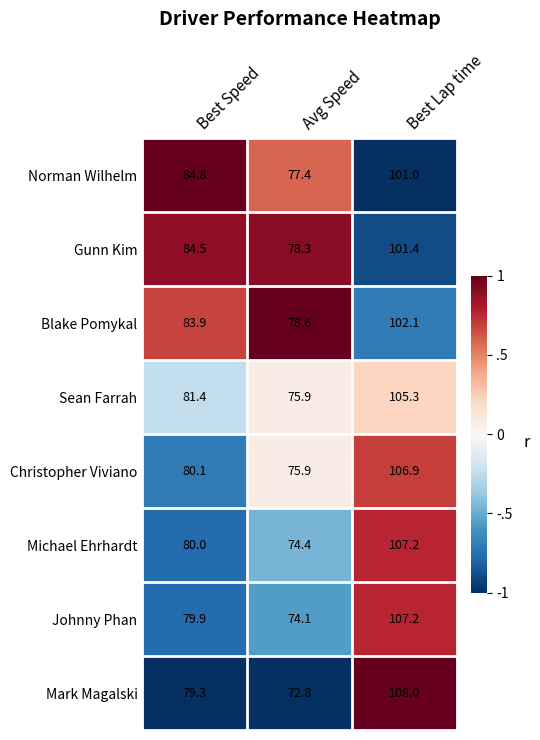

How many values in the Norman Wilhelm series are below 84?

1